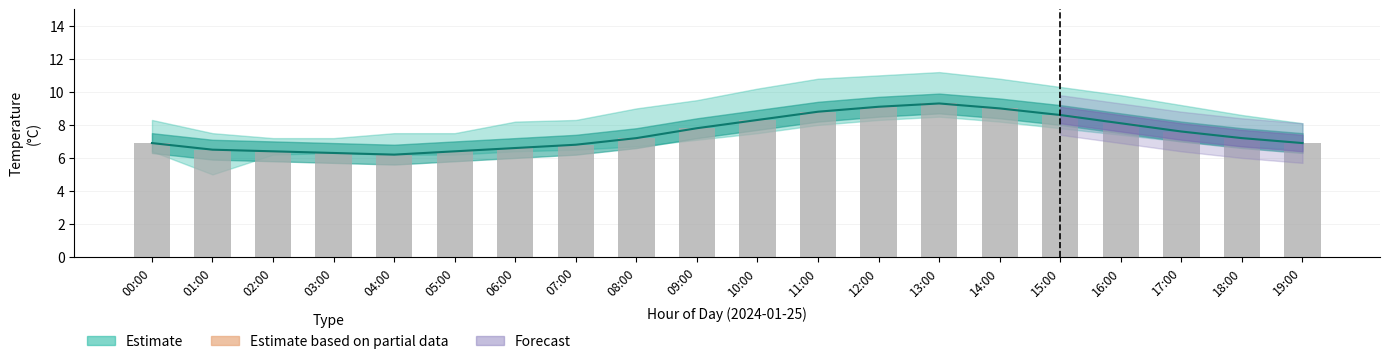

What is the average value of the Estimate (mid) series?

7.5